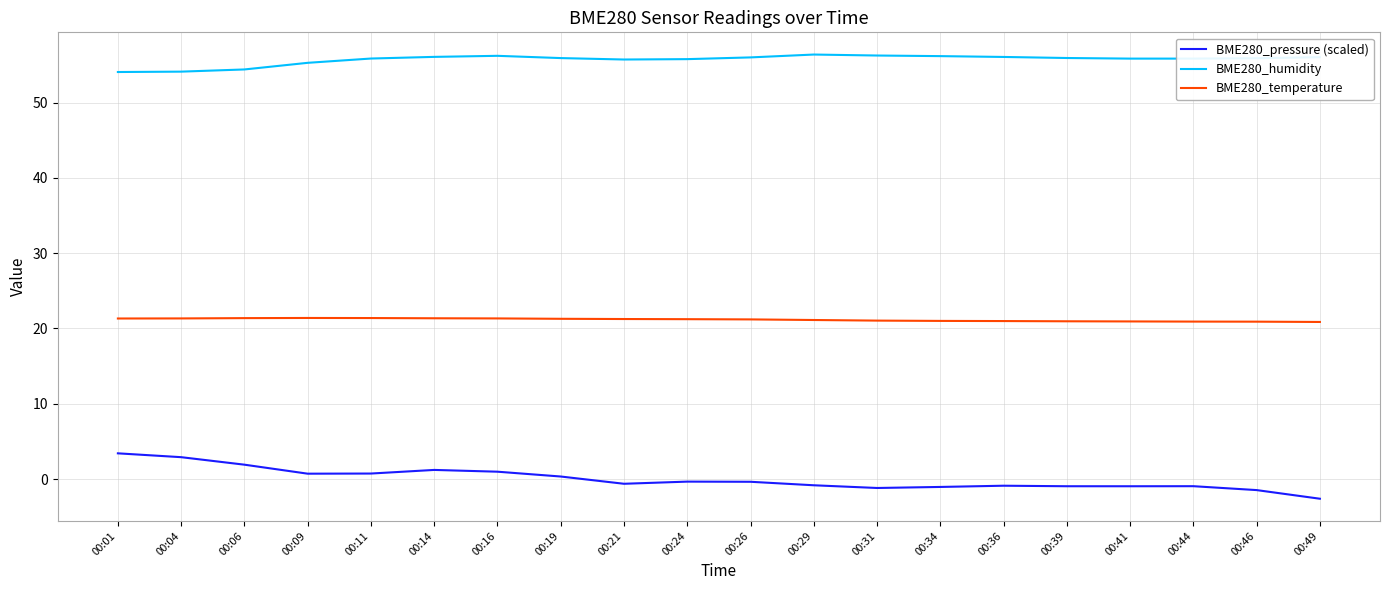

At how many categories does at least one series exceed 4?

20